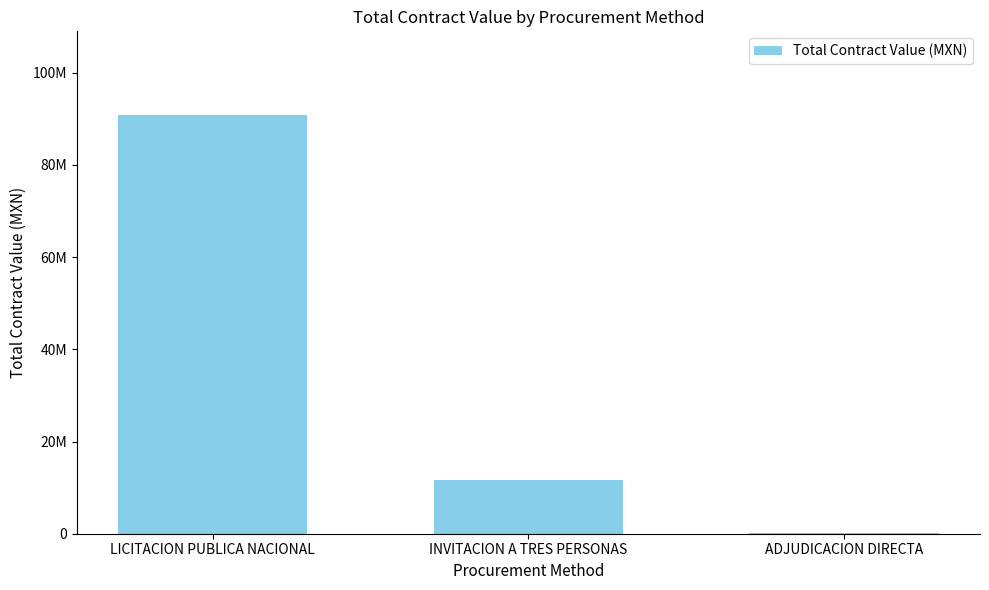

What is the maximum value shown in the chart?

90823954.8